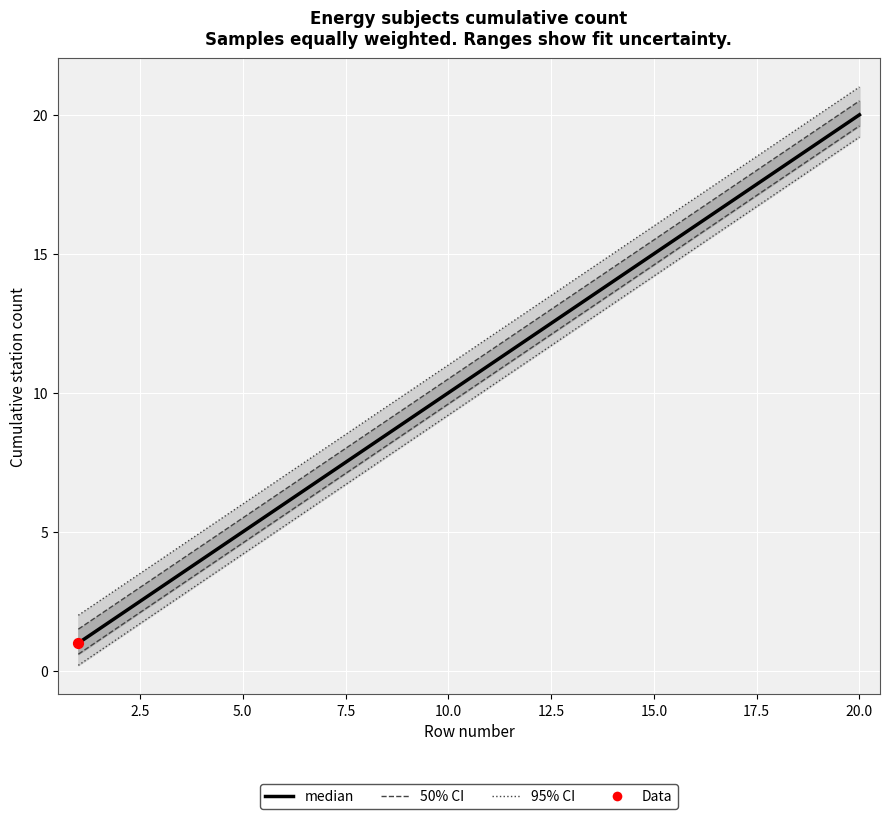

Is the value of median at 20.0 greater than the value of 95% CI at 2.5?

Yes